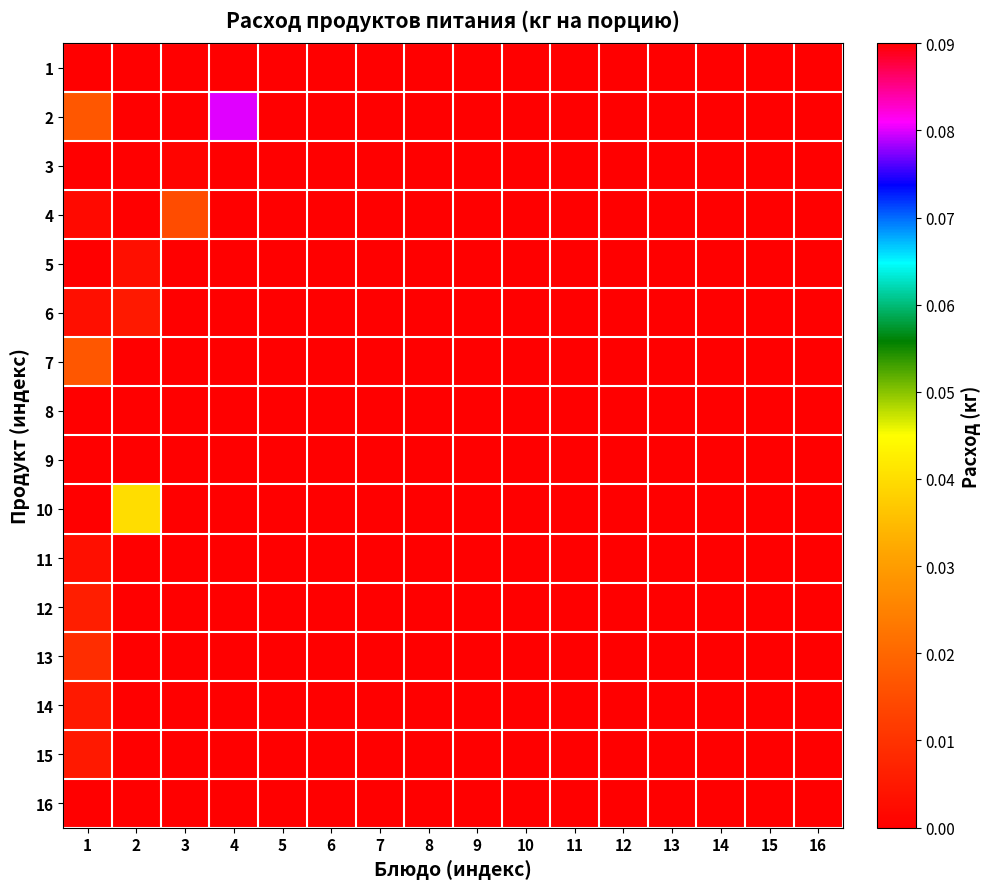

At which category does the chart reach its minimum across all series?

2